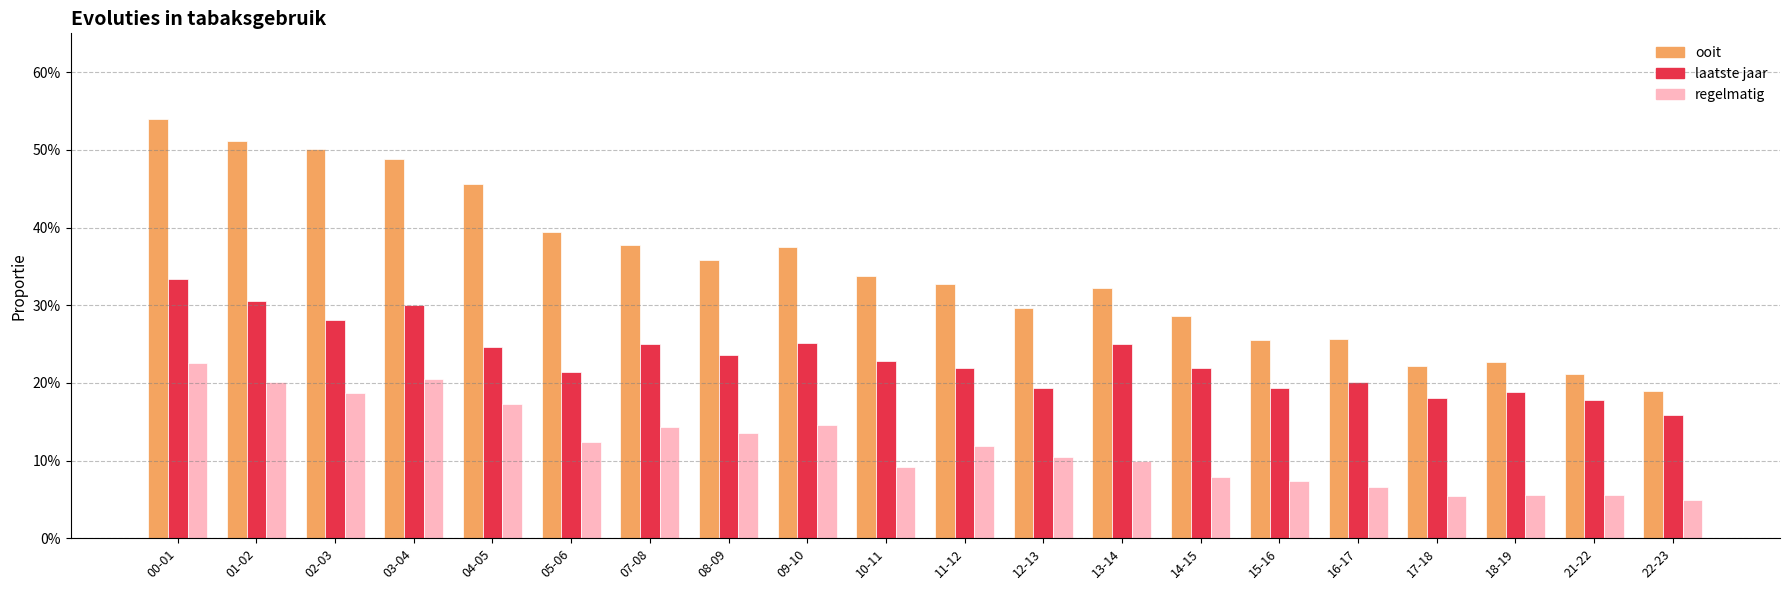

The value of regelmatig at 01-02 is 0.3. True or false?

False